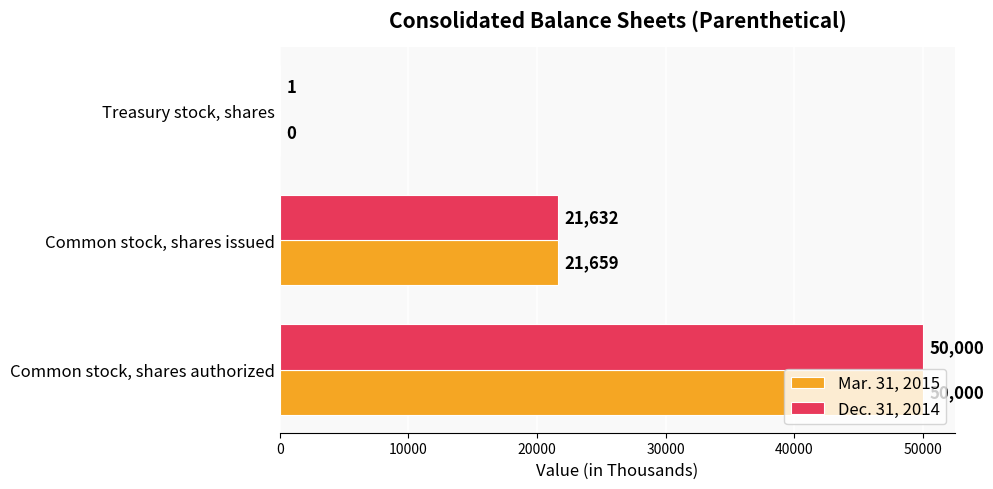

True or false: Mar. 31, 2015 has a value of 75212 at Common stock, shares authorized.

False